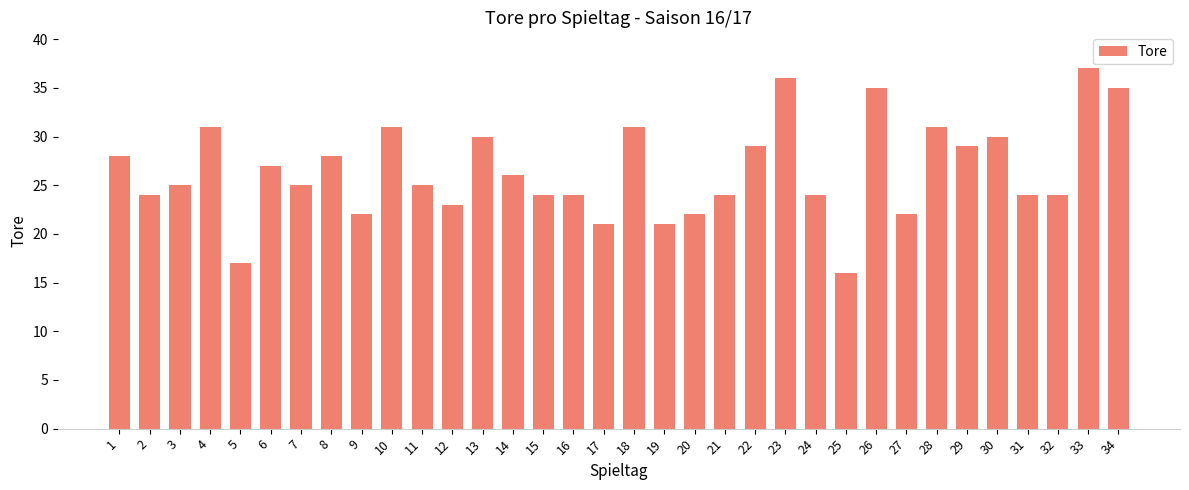

What is the value of the 23rd bar from the left?

36